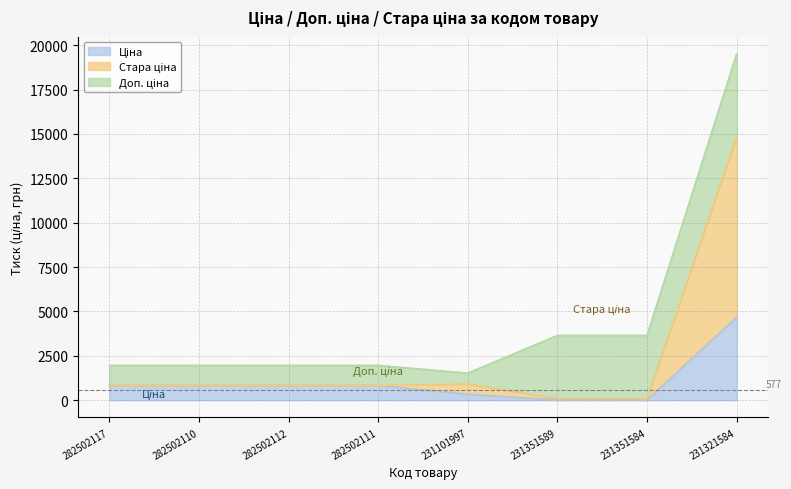

How many lines are shown in the chart?

3